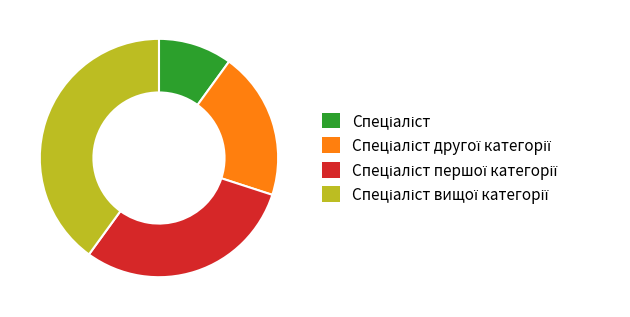

Is there a majority slice in this chart?

No